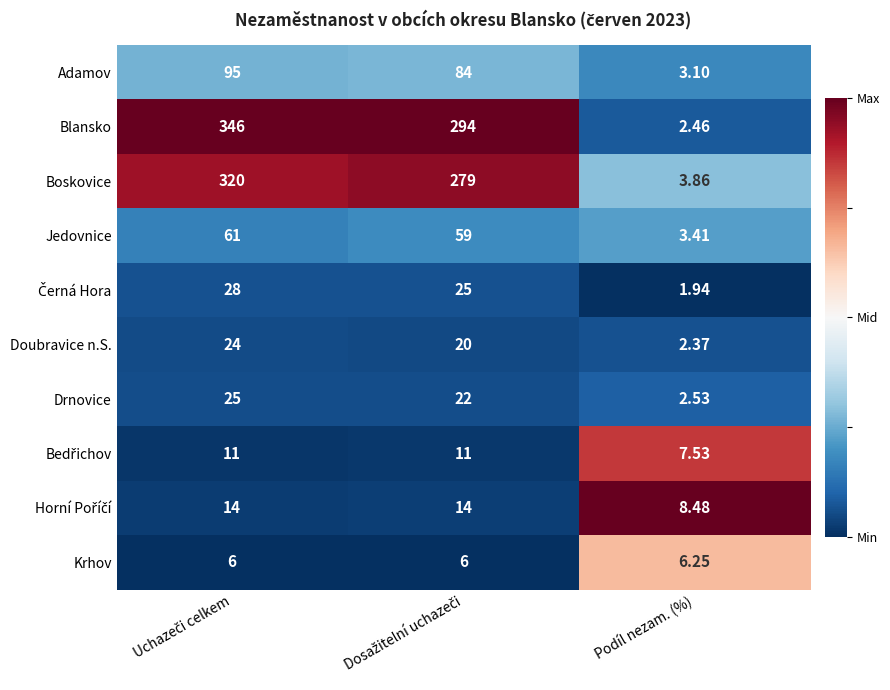

Which series has the largest range (max minus min)?

Blansko